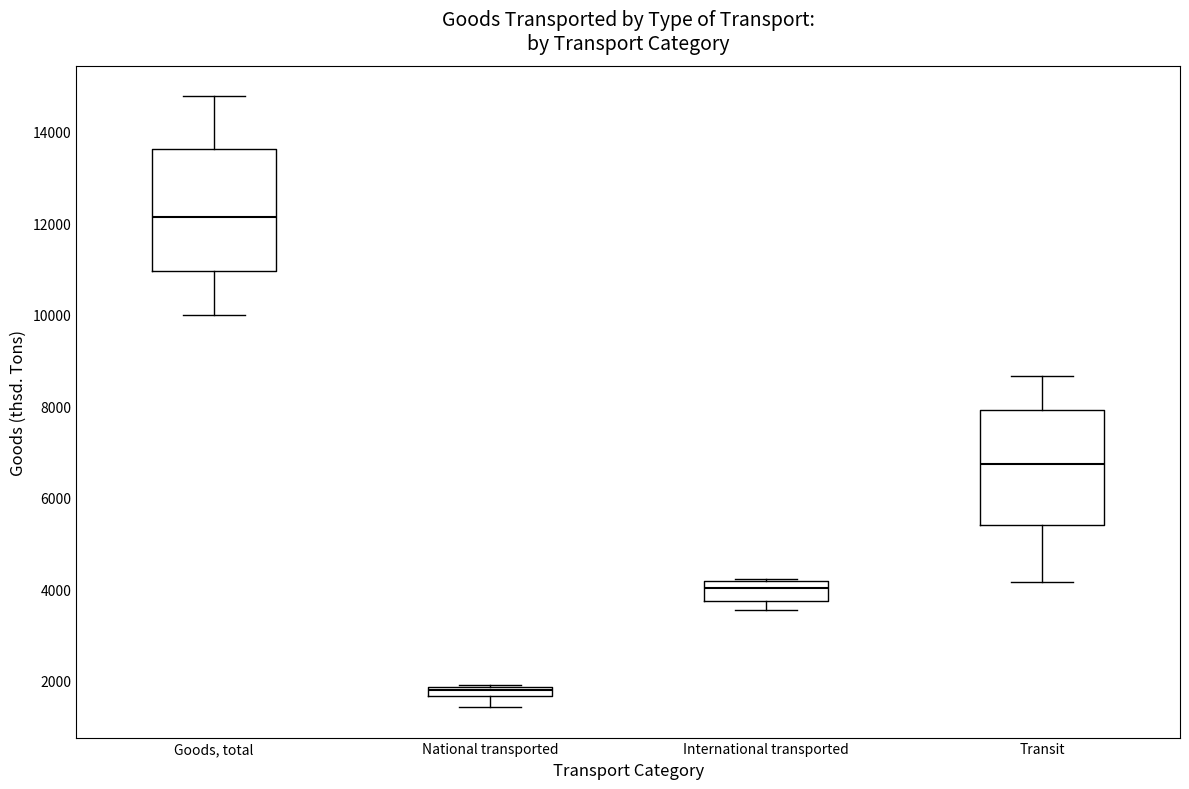

Which box has the highest median line?

Goods, total